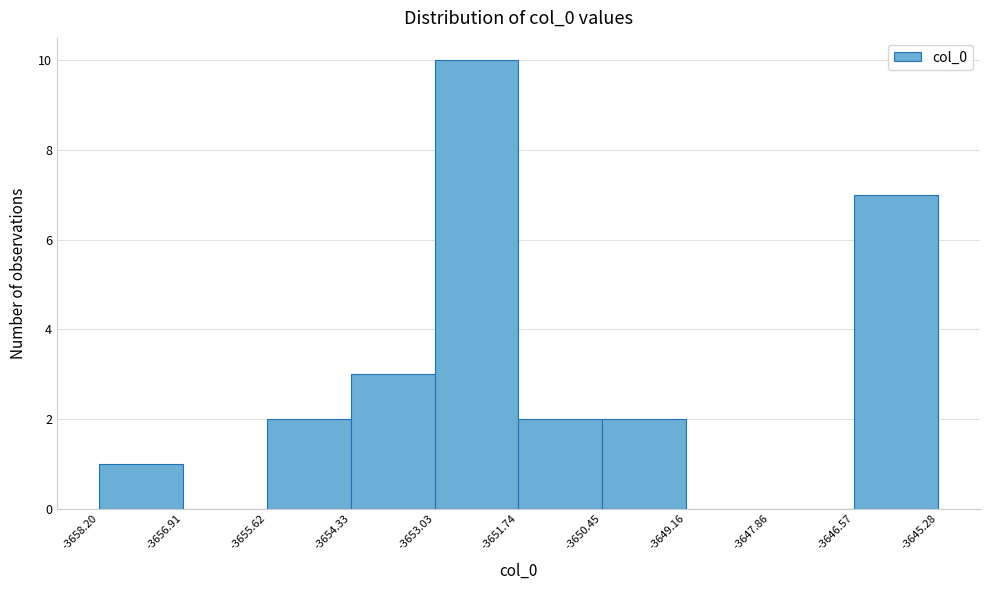

What is the height of the bar covering -3653.03 to -3651.74 on the x-axis? The values are not printed on the chart, so give them approximately, as read against the axis.

10